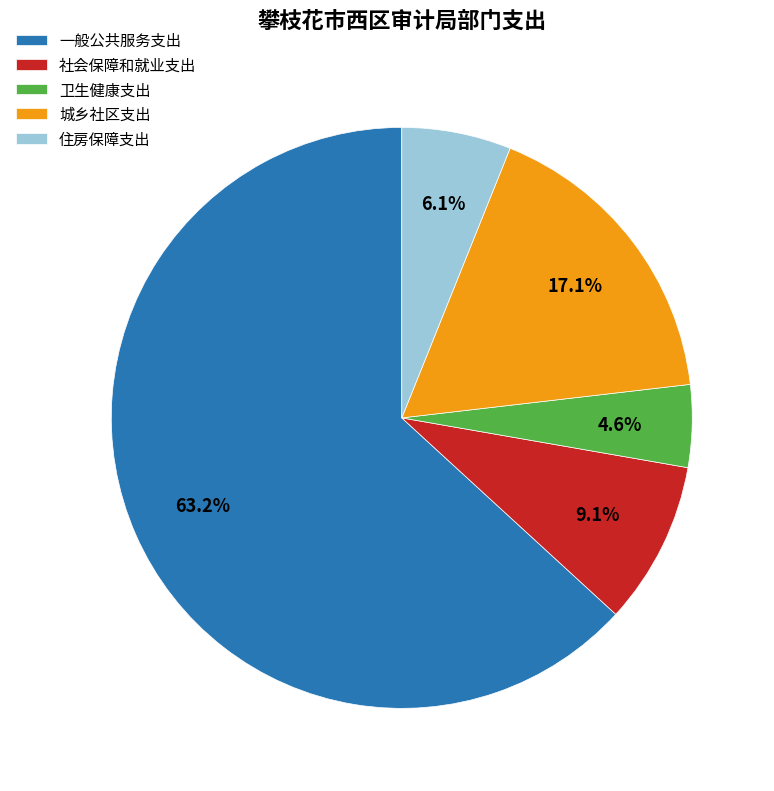

Approximately how many times larger is the value at 一般公共服务支出 compared to 住房保障支出?

10.4